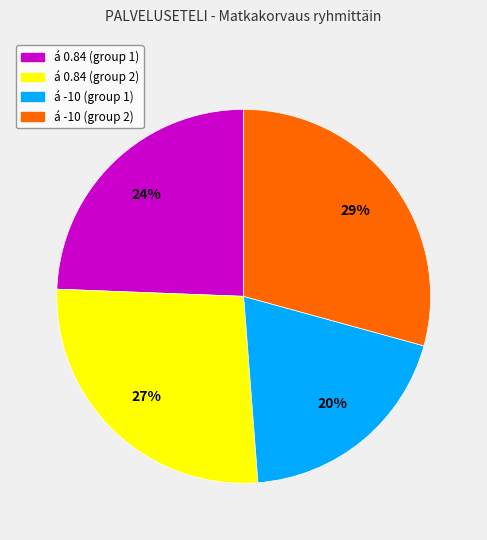

Does any single category account for the majority?

No